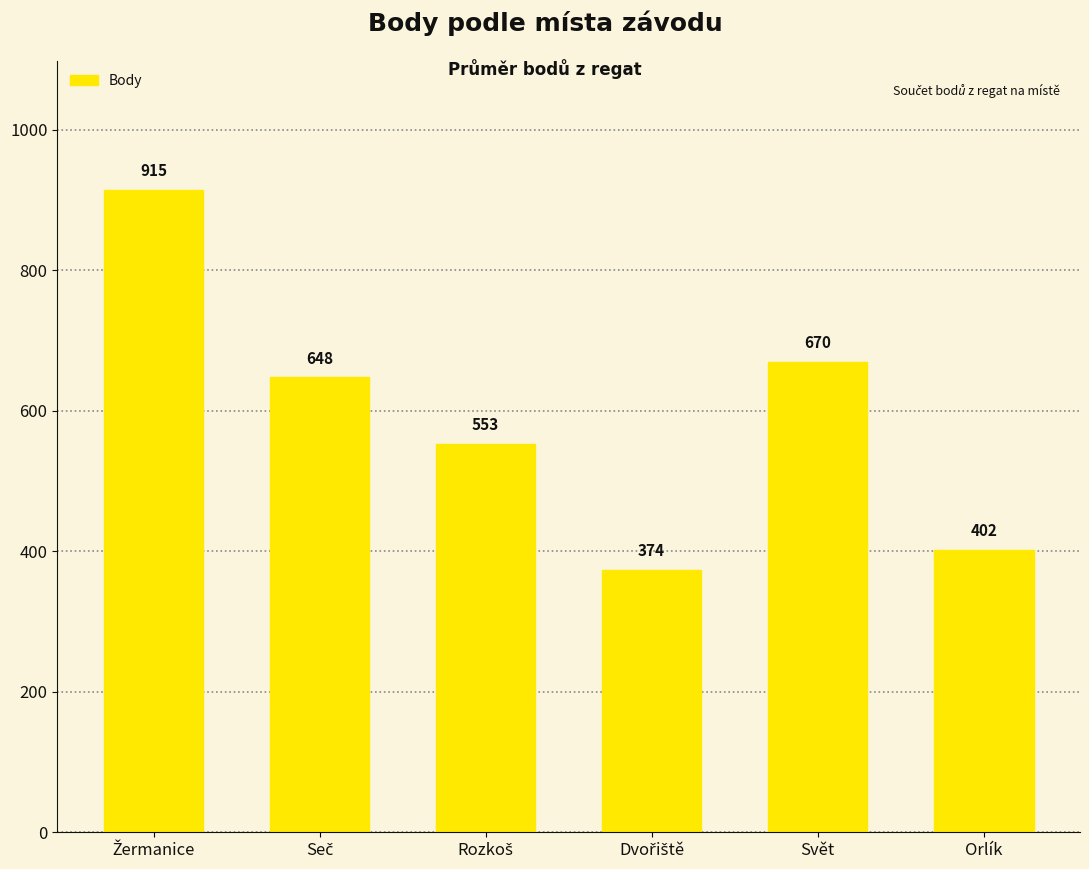

True or false: the data shows 283 at Svět.

False